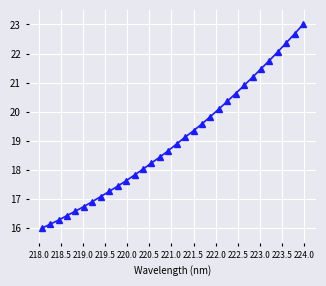

How many distinct data groups are displayed?

1